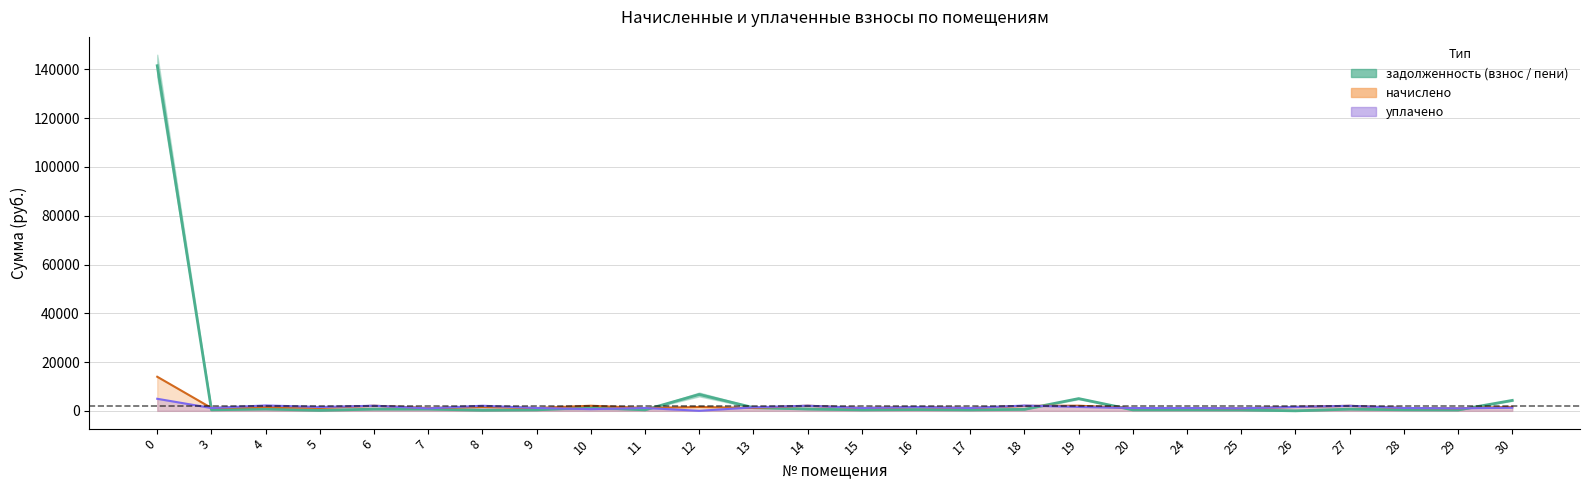

What is the value of the уплачено point at the 3rd from the left?

2208.4